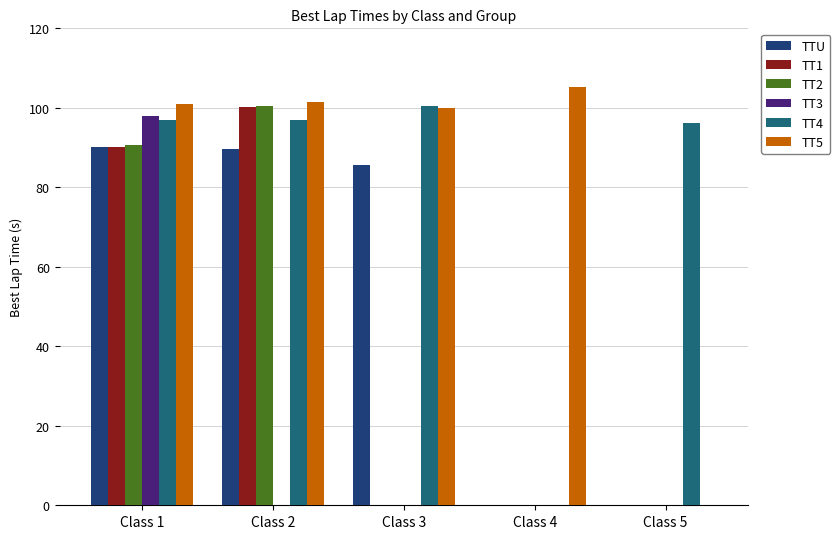

At which category is the sum across all series the highest?

Class 1